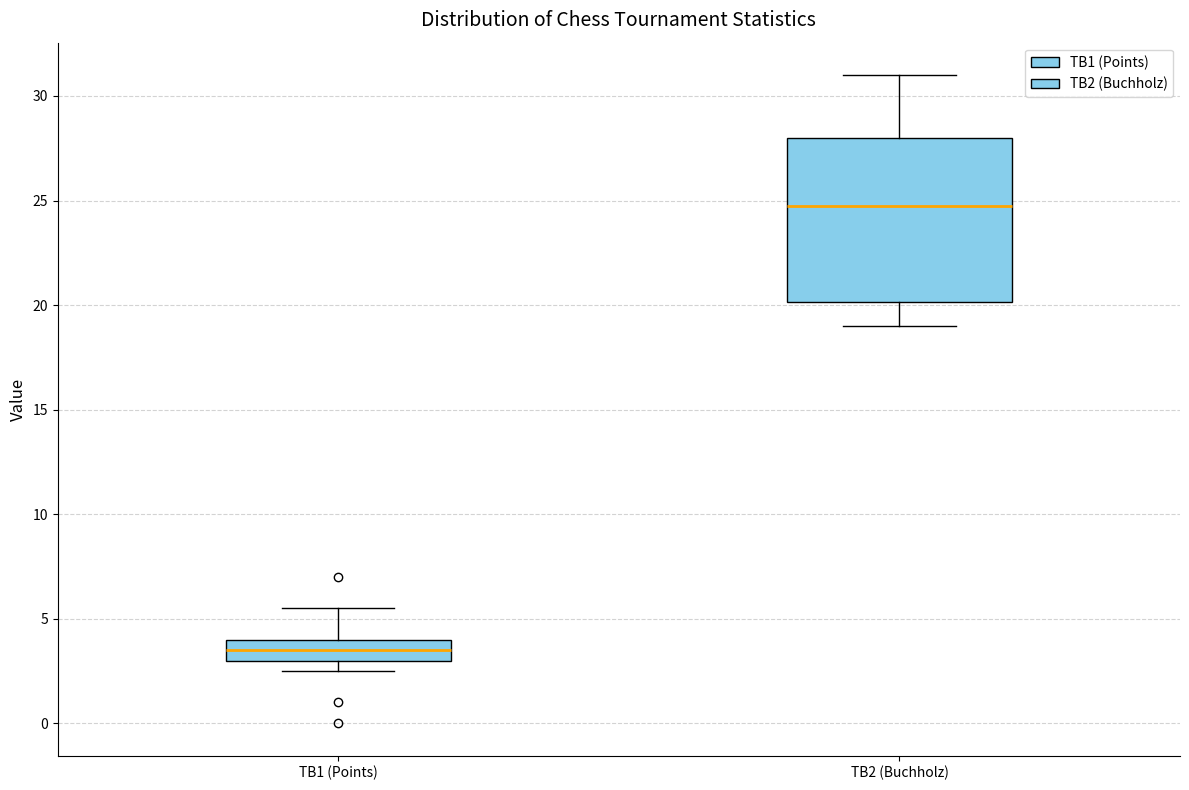

Where is the lower edge of the box for TB1 (Points) on the y-axis? The values are not printed on the chart, so give them approximately, as read against the axis.

3.0